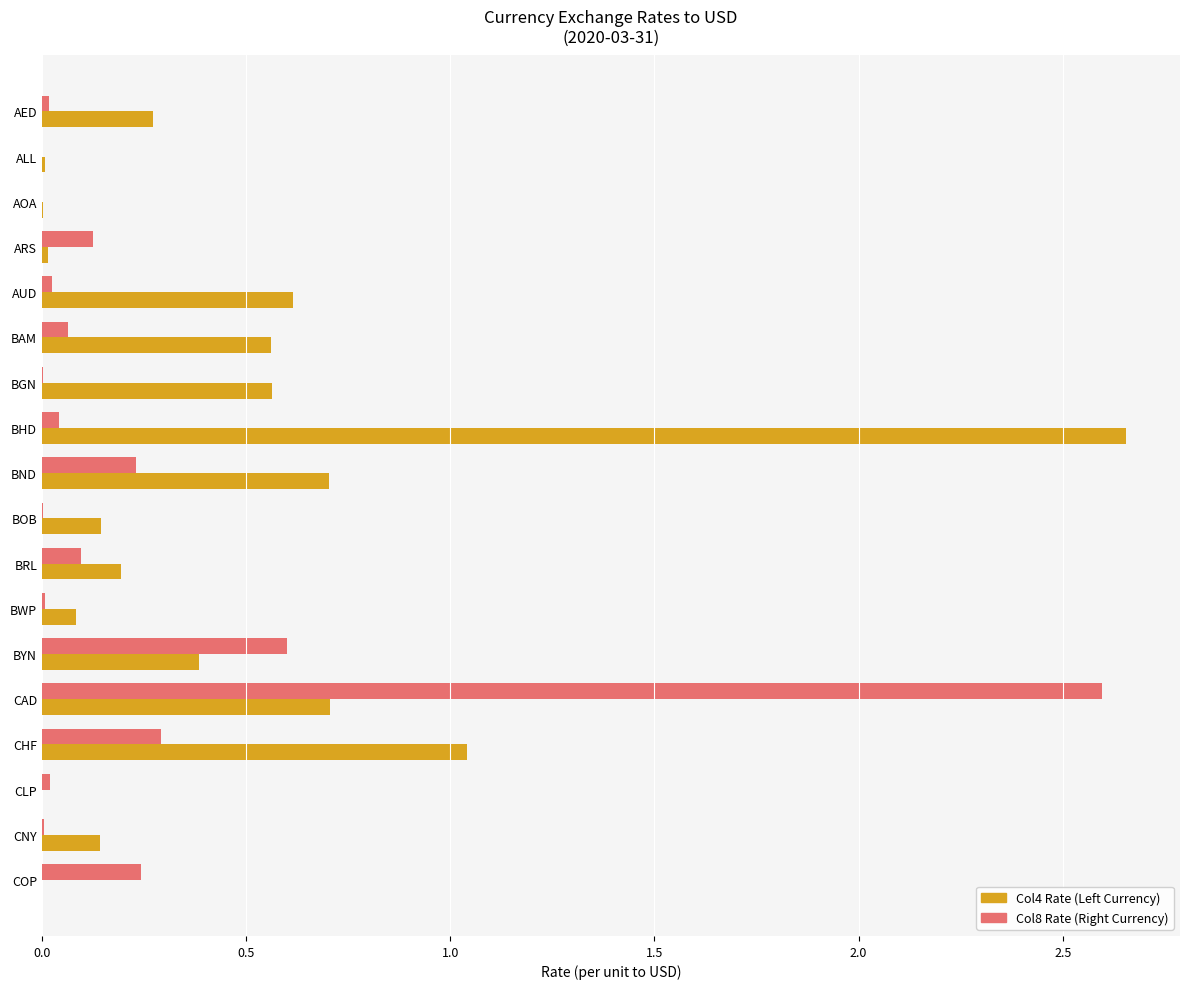

At which category is the sum across all series the highest?

CAD